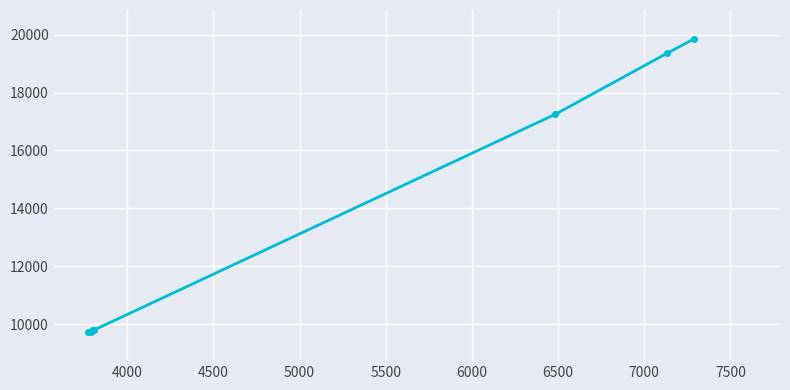

What is the value of the 4th point from the left?

9805